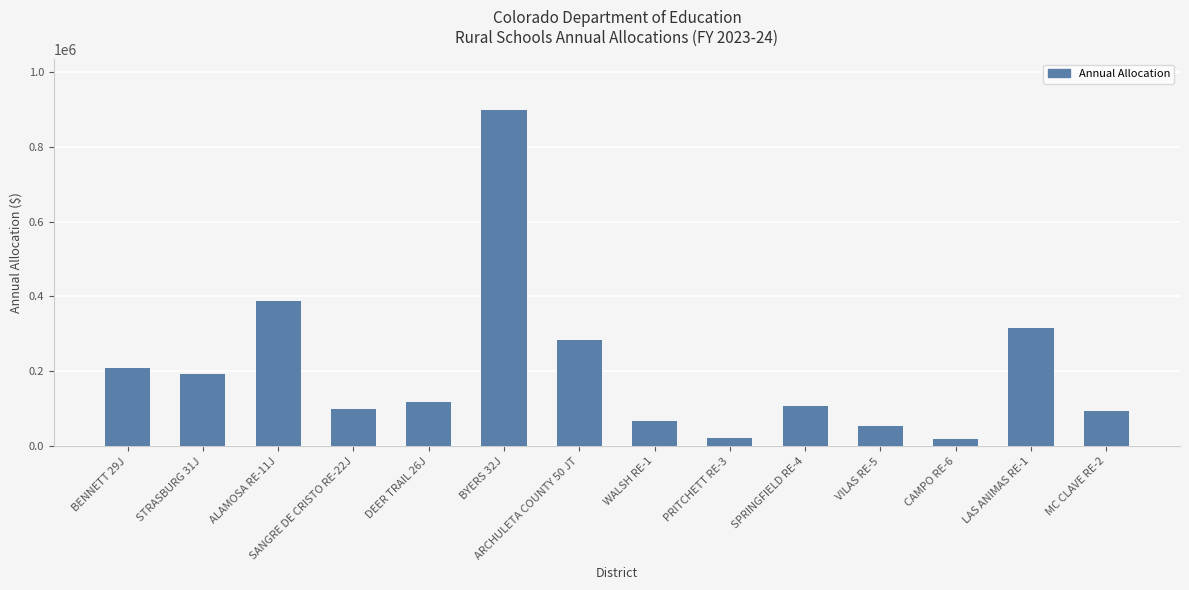

Read the value at VILAS RE-5.

54208.8